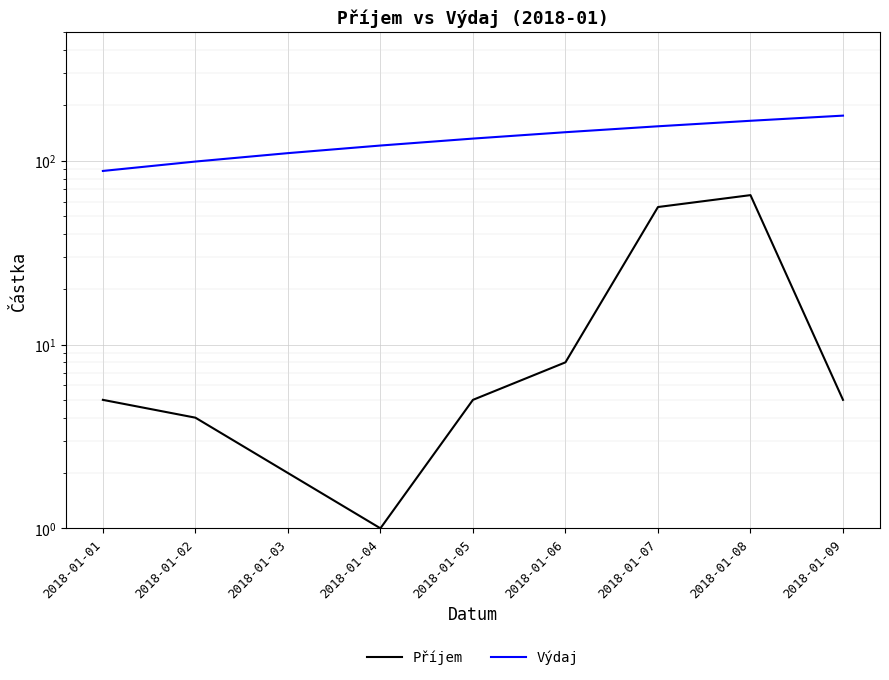

The Výdaj series shows 110 at 2018-01-03. True or false?

True